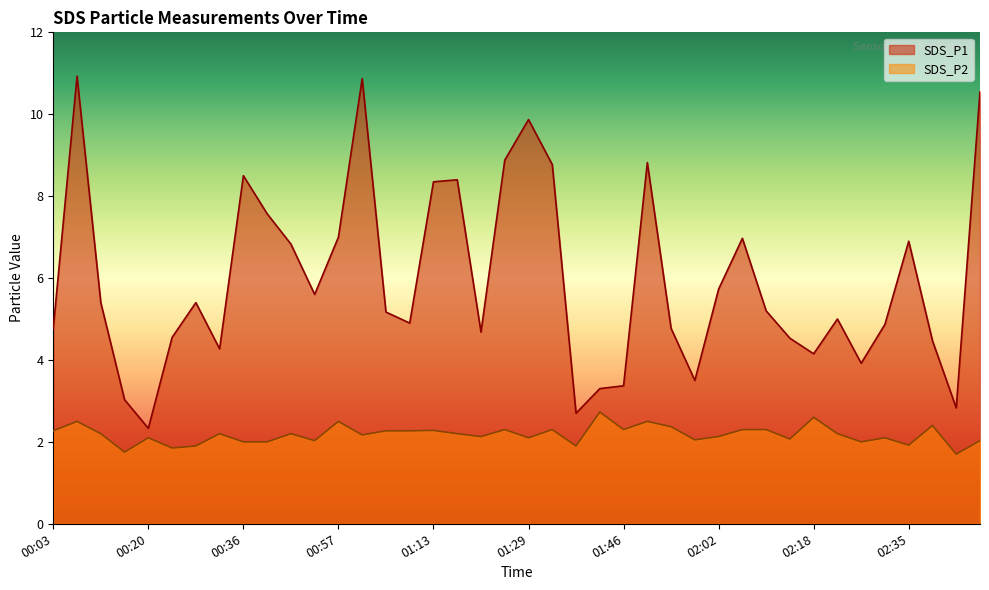

What position from the right is 01:46?

16